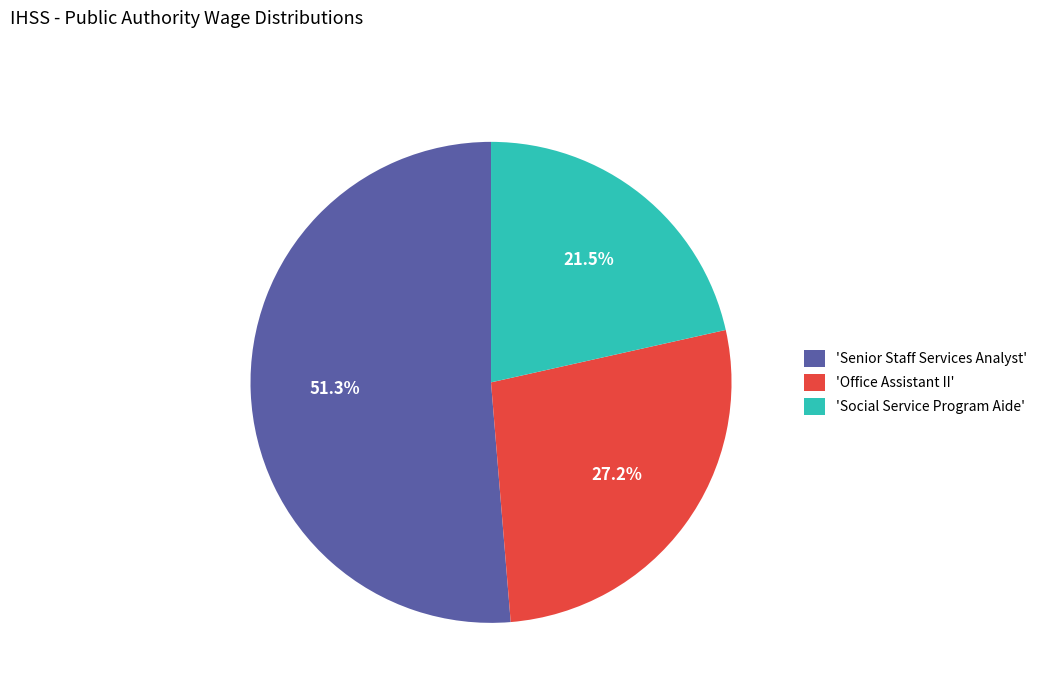

Rank the categories by value from highest to lowest.

'Senior Staff Services Analyst', 'Office Assistant II', 'Social Service Program Aide'